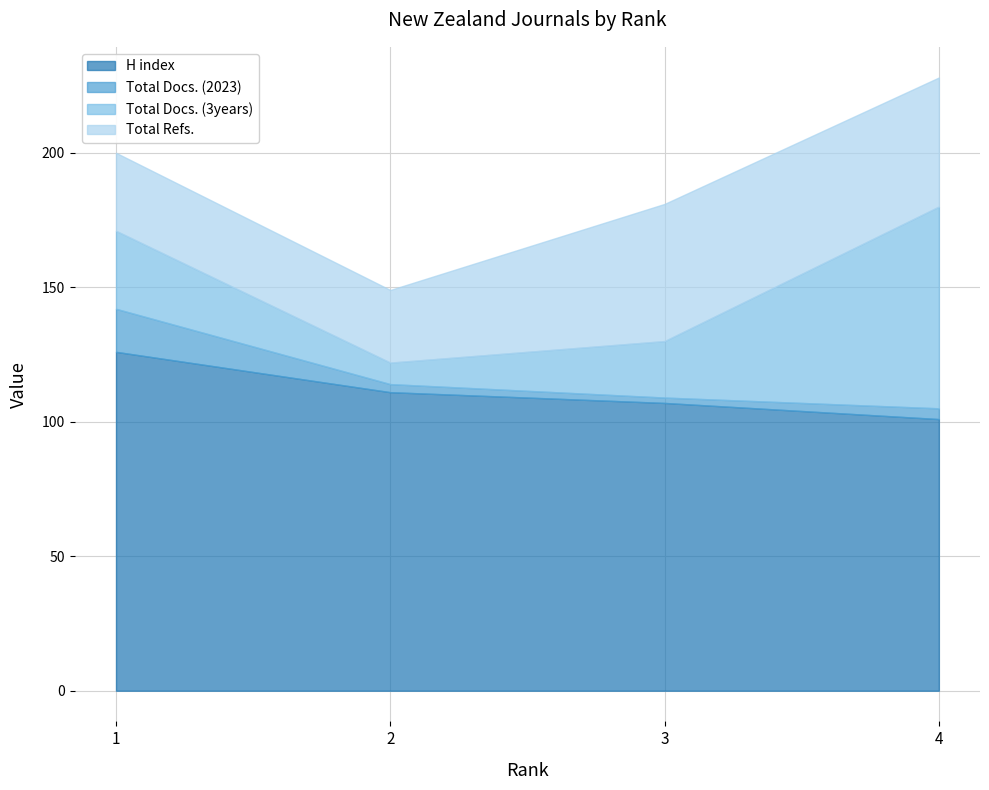

At 4, list the series in order from smallest to largest.

Total Docs. (2023), Total Refs., Total Docs. (3years), H index